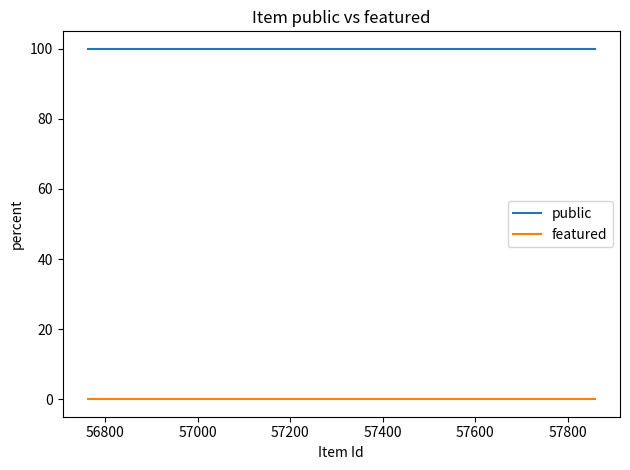

List the series in order of their peak value, highest first.

public, featured